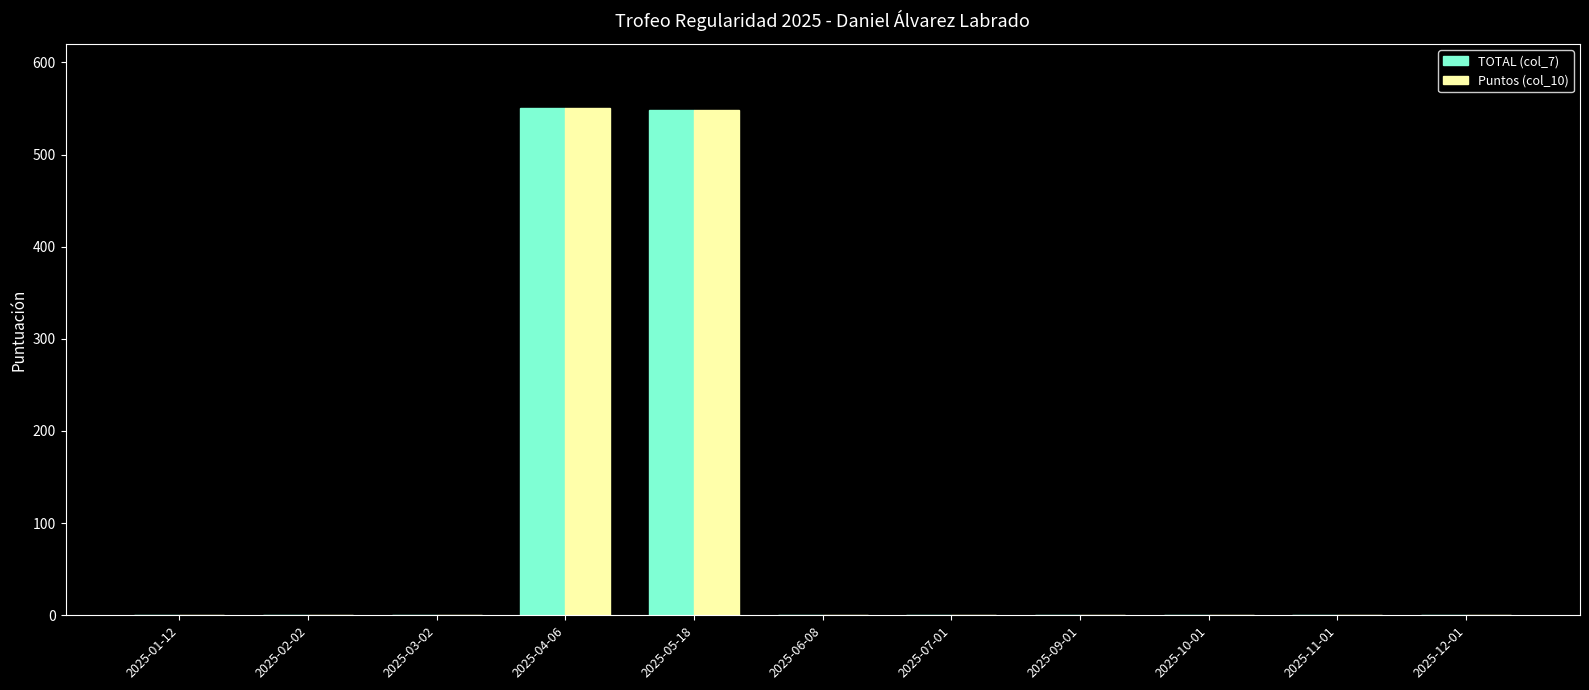

The Puntos (col_10) series shows 0 at 2025-12-01. True or false?

True